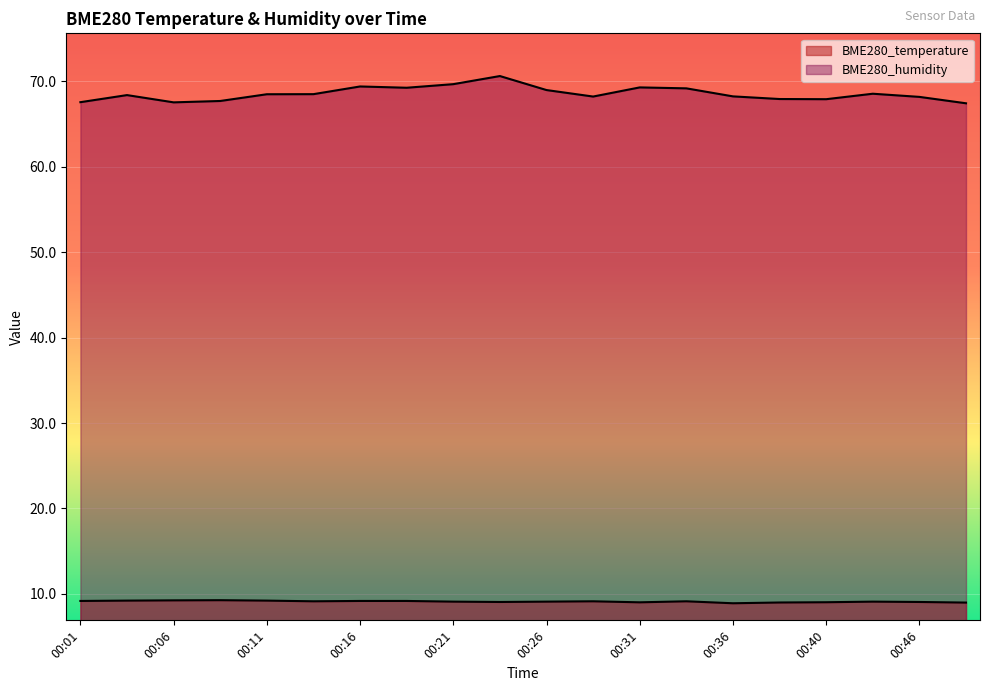

Between 00:23 and 00:46, which is larger?

00:23